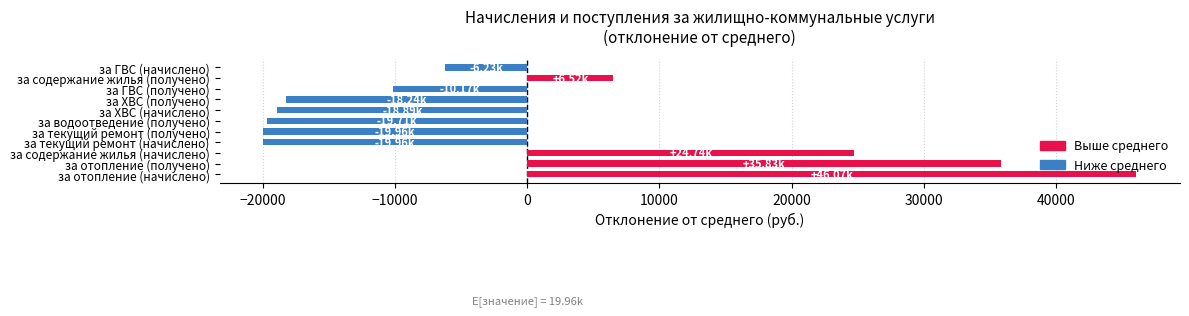

What is the difference between the maximum and minimum values?

66035.7